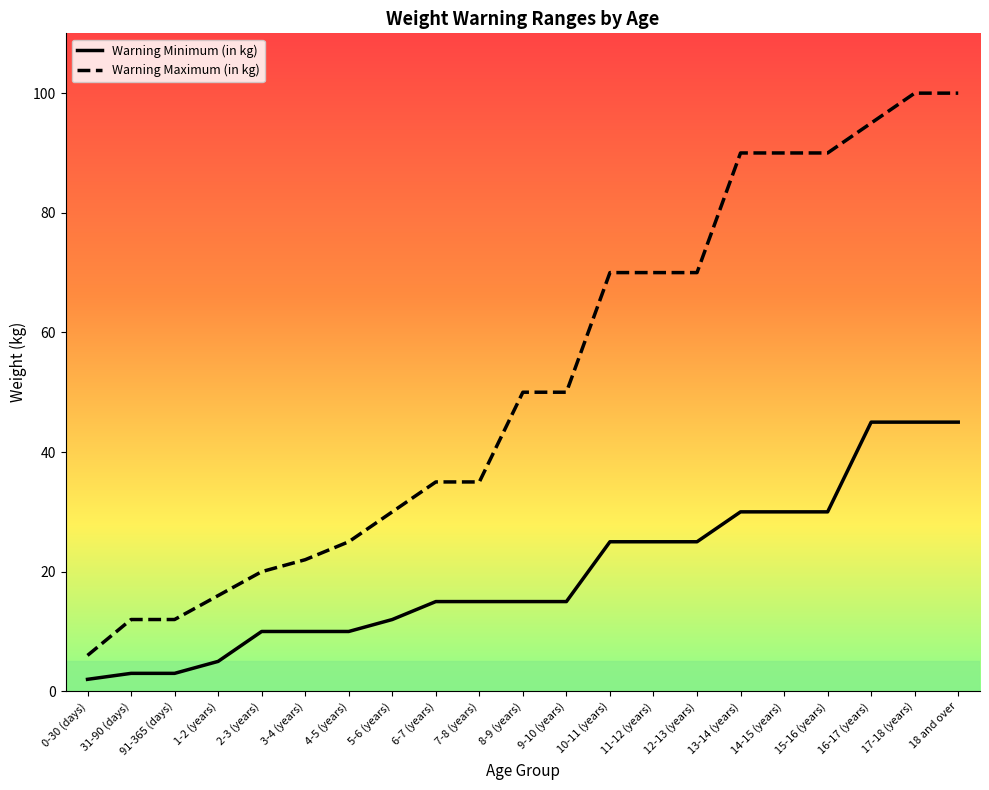

Which series has the widest spread of values?

Warning Maximum (in kg)